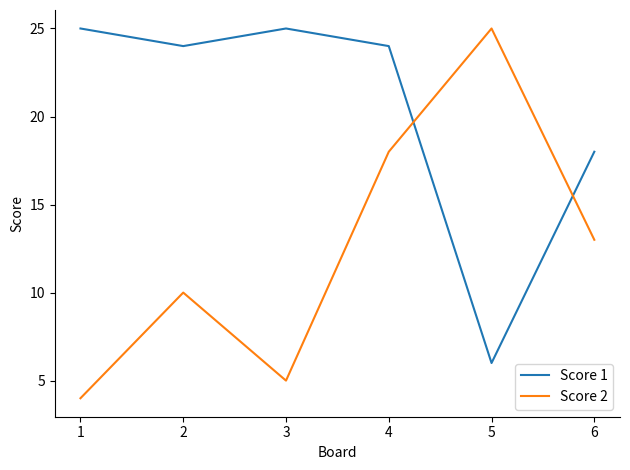

In Score 1, how many points are higher than both neighbors (excluding endpoints)?

1